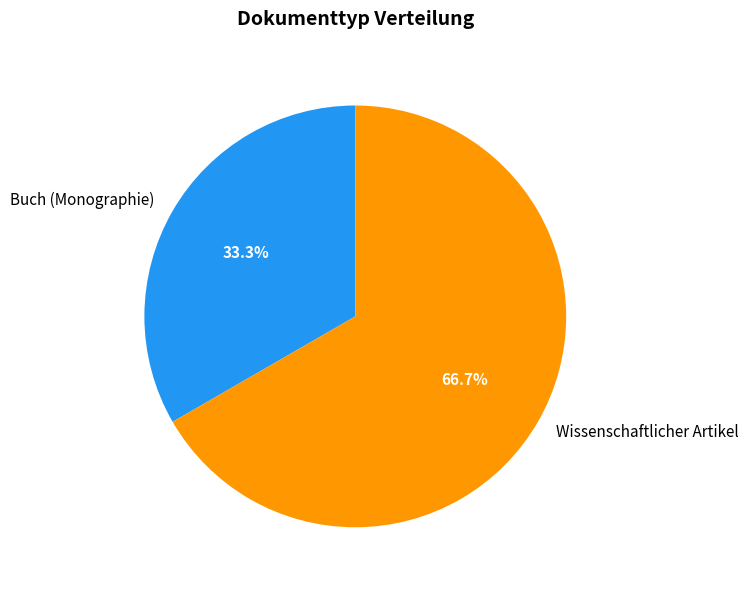

To the nearest percent, what is the combined percentage of Buch (Monographie) and Wissenschaftlicher Artikel?

100%